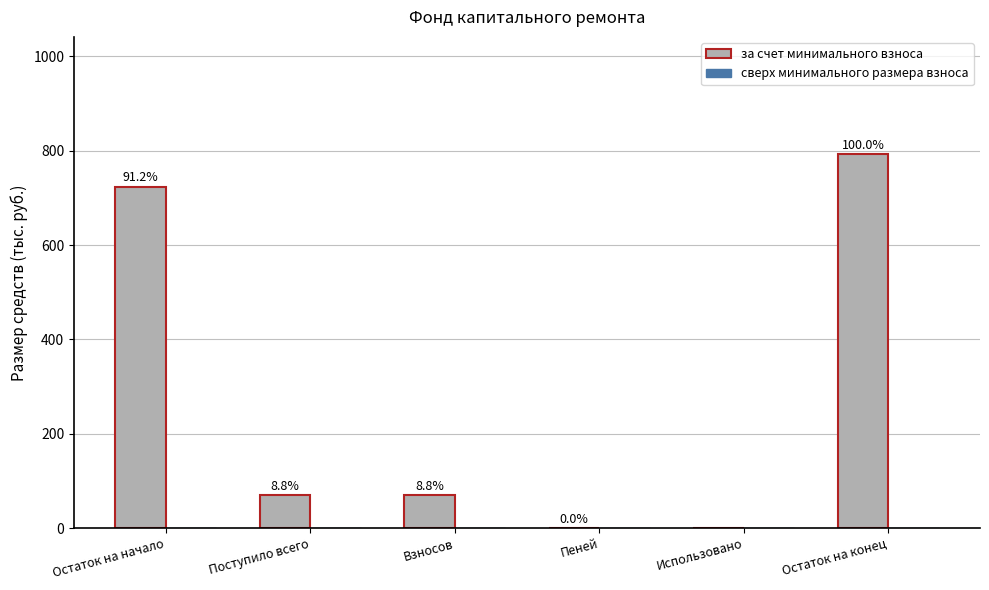

How many categories are shown in the chart?

6